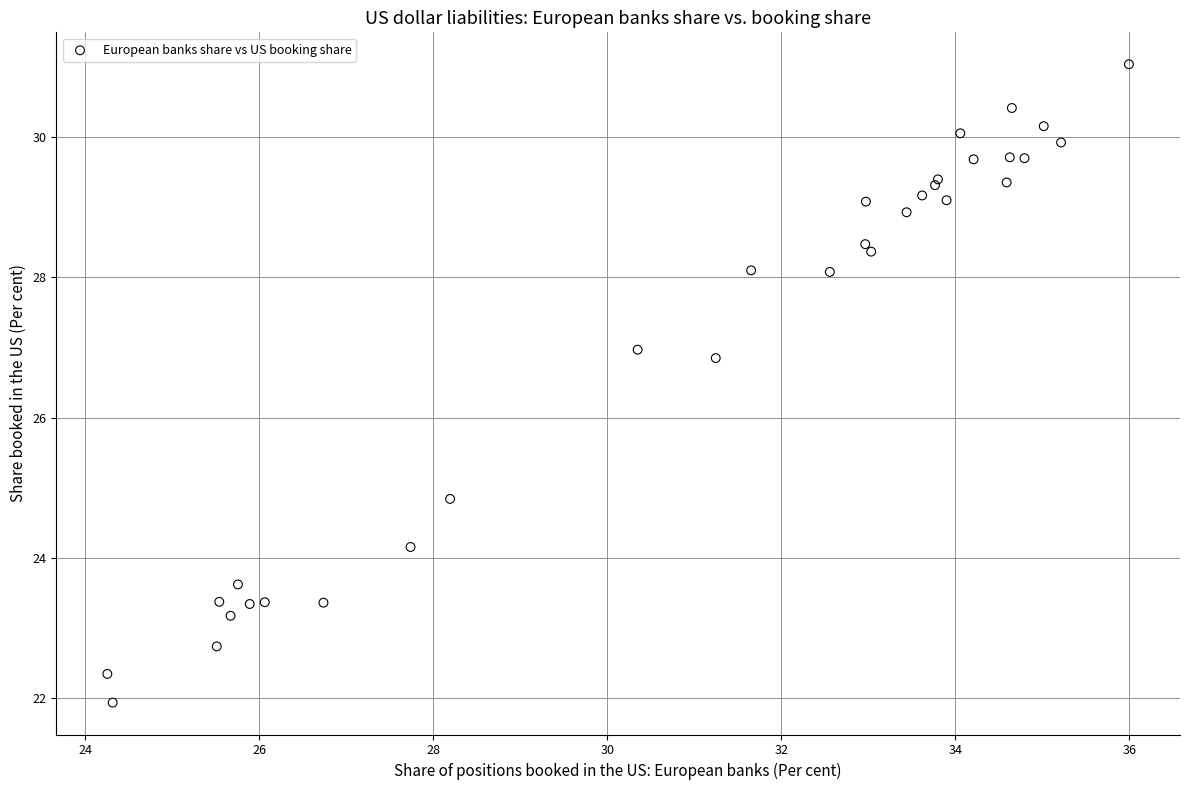

What Y value in the scatter plot is closest to 26?

26.8